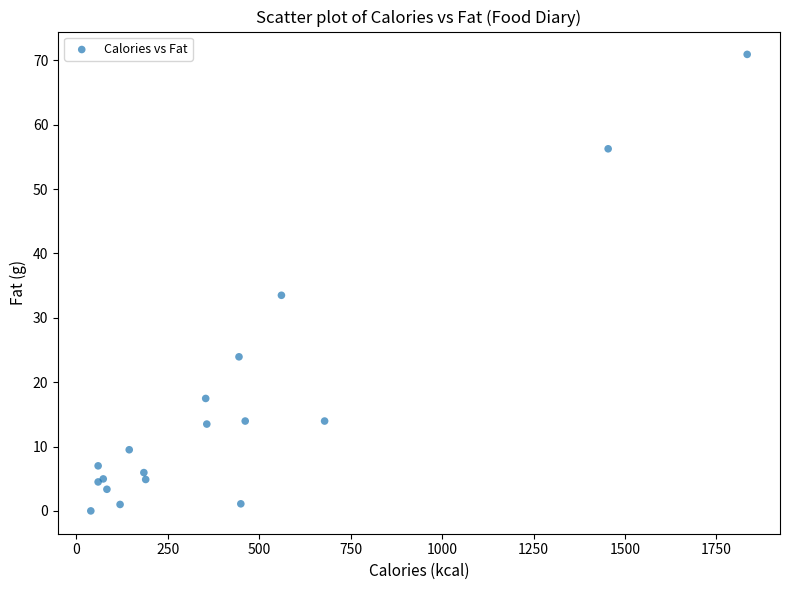

What Y value in the scatter plot is closest to 35?

33.5